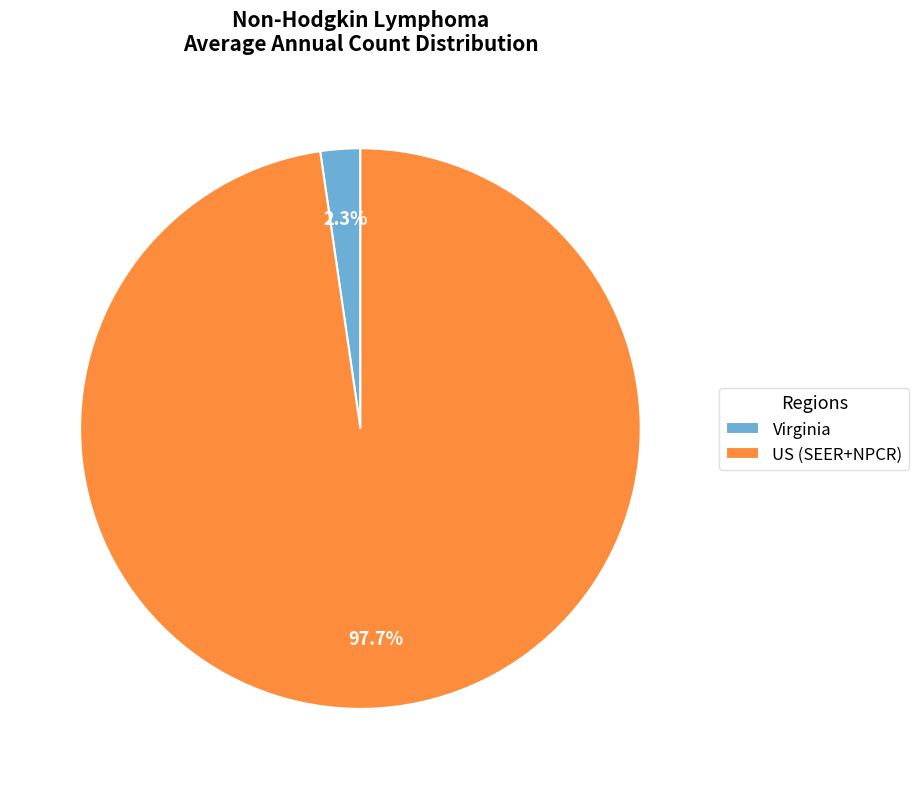

How much of the chart is everything except Virginia?

97.7%